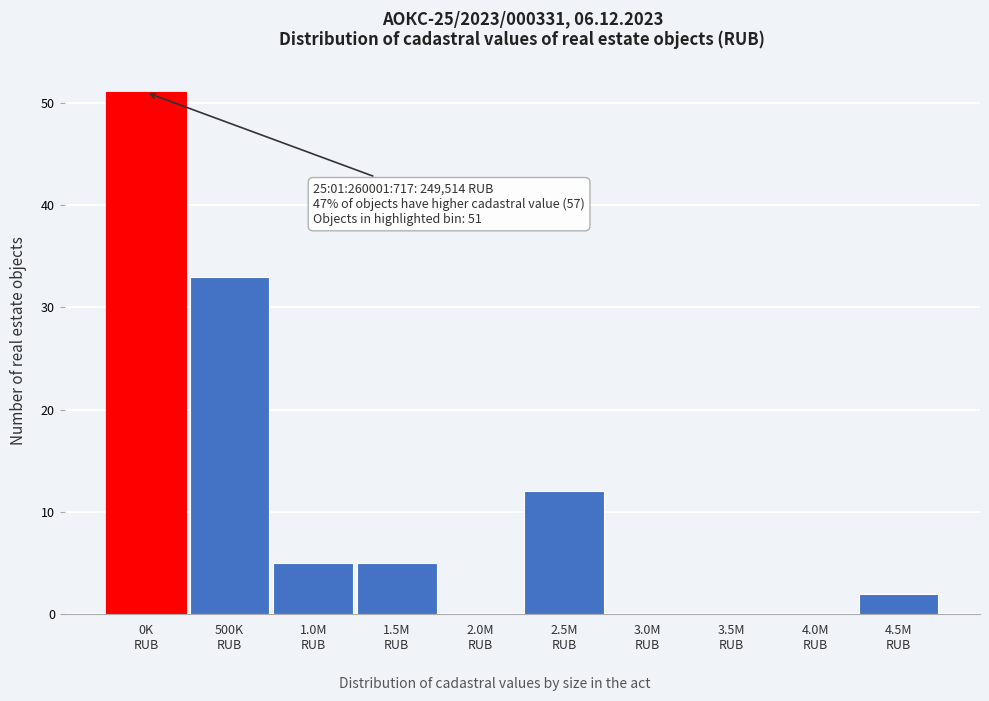

What is the greatest value displayed?

51